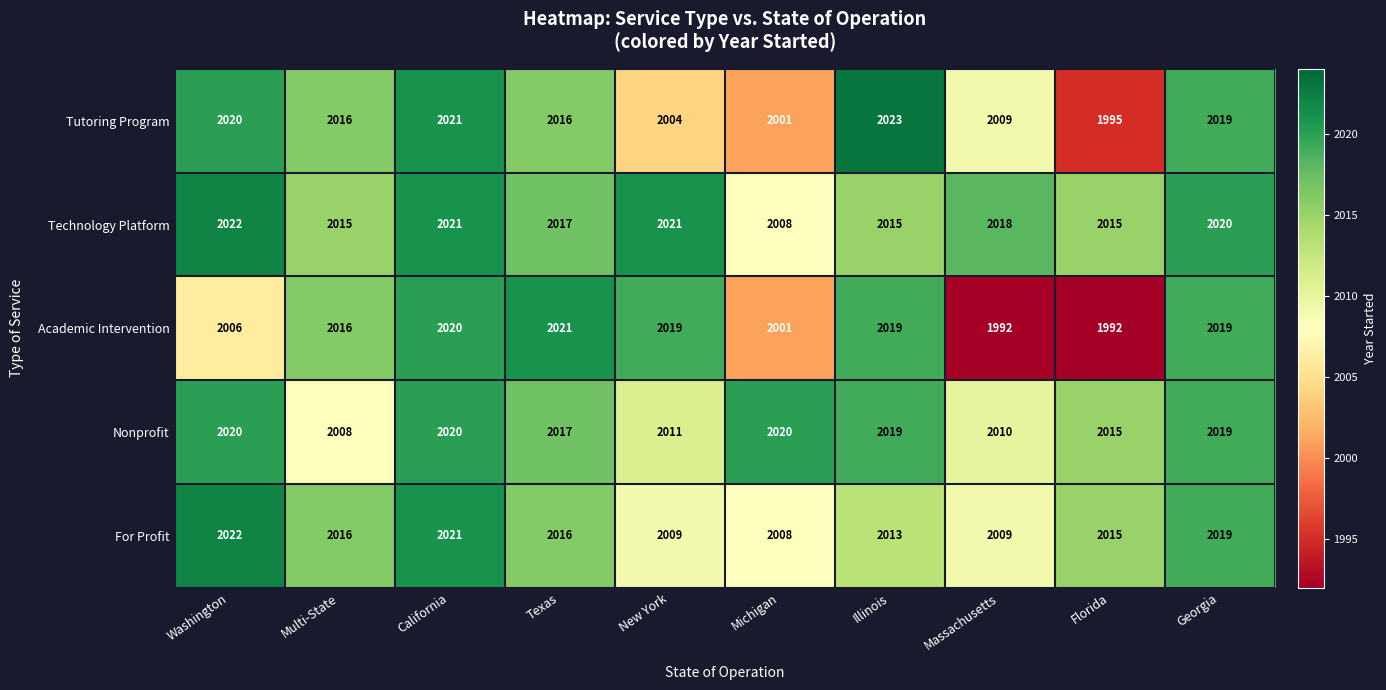

True or false: For Profit has a value of 3089 at Massachusetts.

False